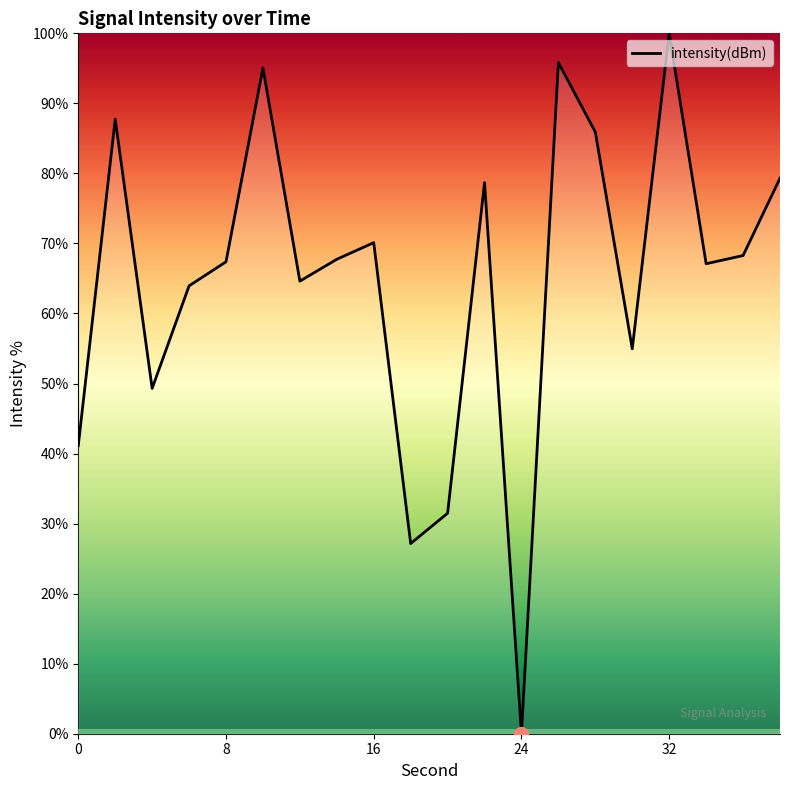

Does the chart display data point markers on the line(s)?

No